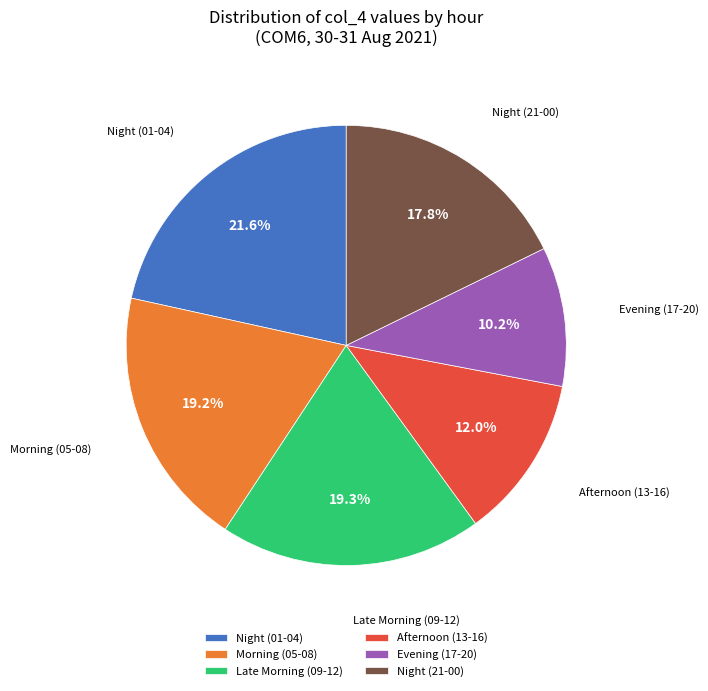

What is the largest slice in the pie chart?

Night (01-04)